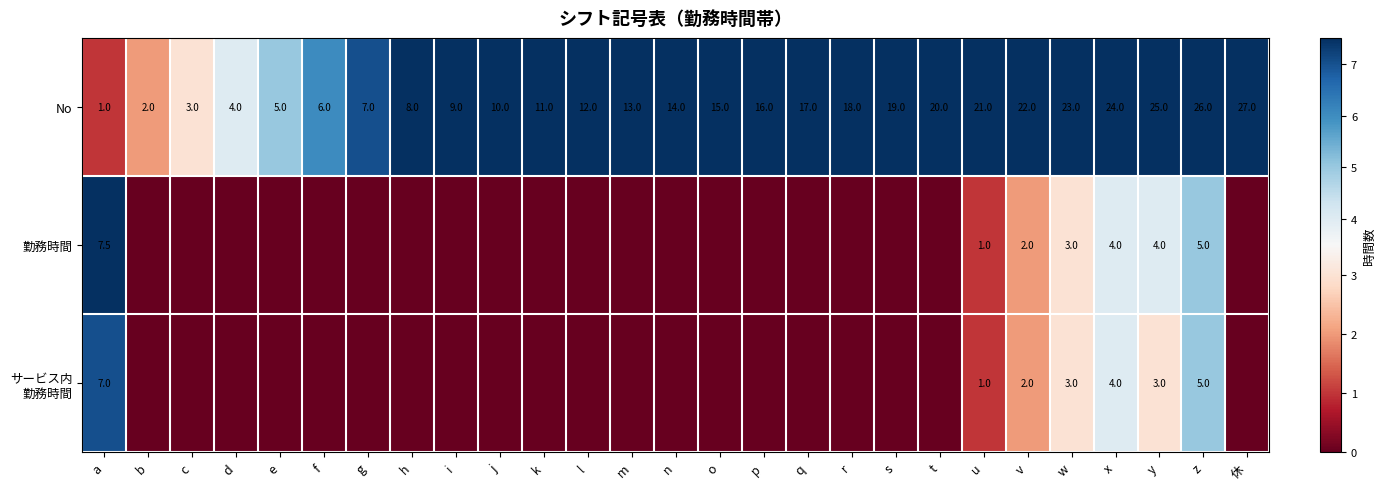

What is the difference between the maximum and second lowest values in the No series?

25.0